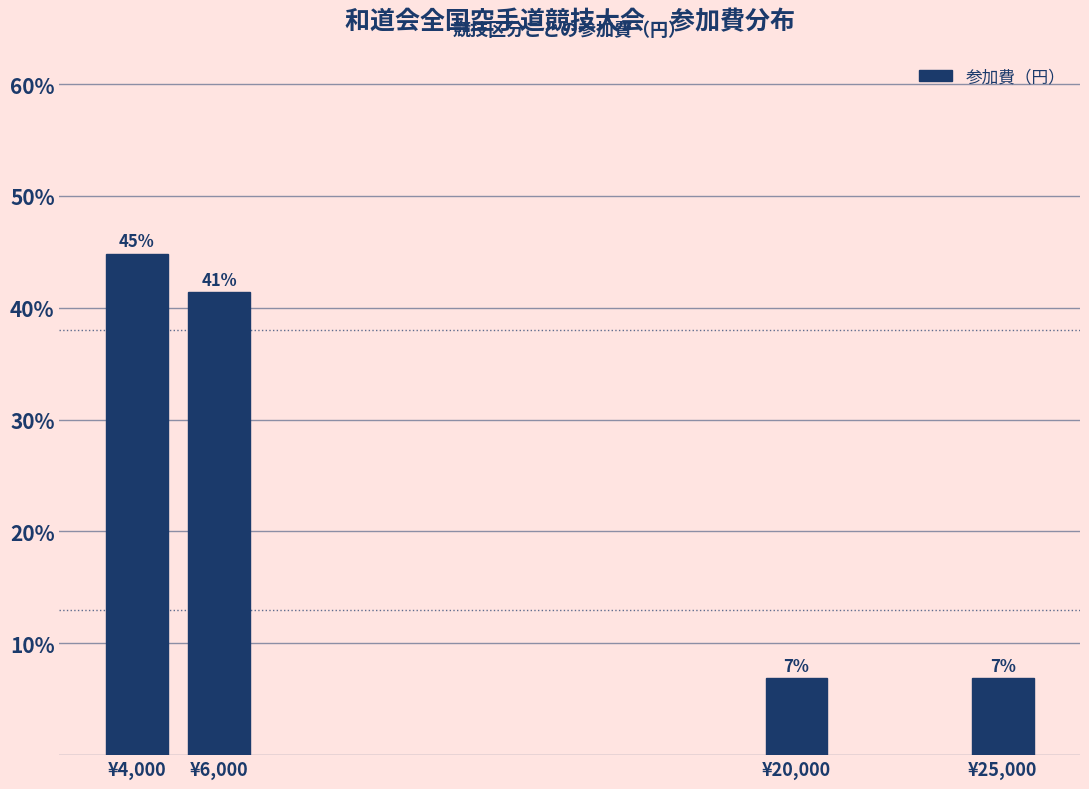

How many bars are there in total?

4